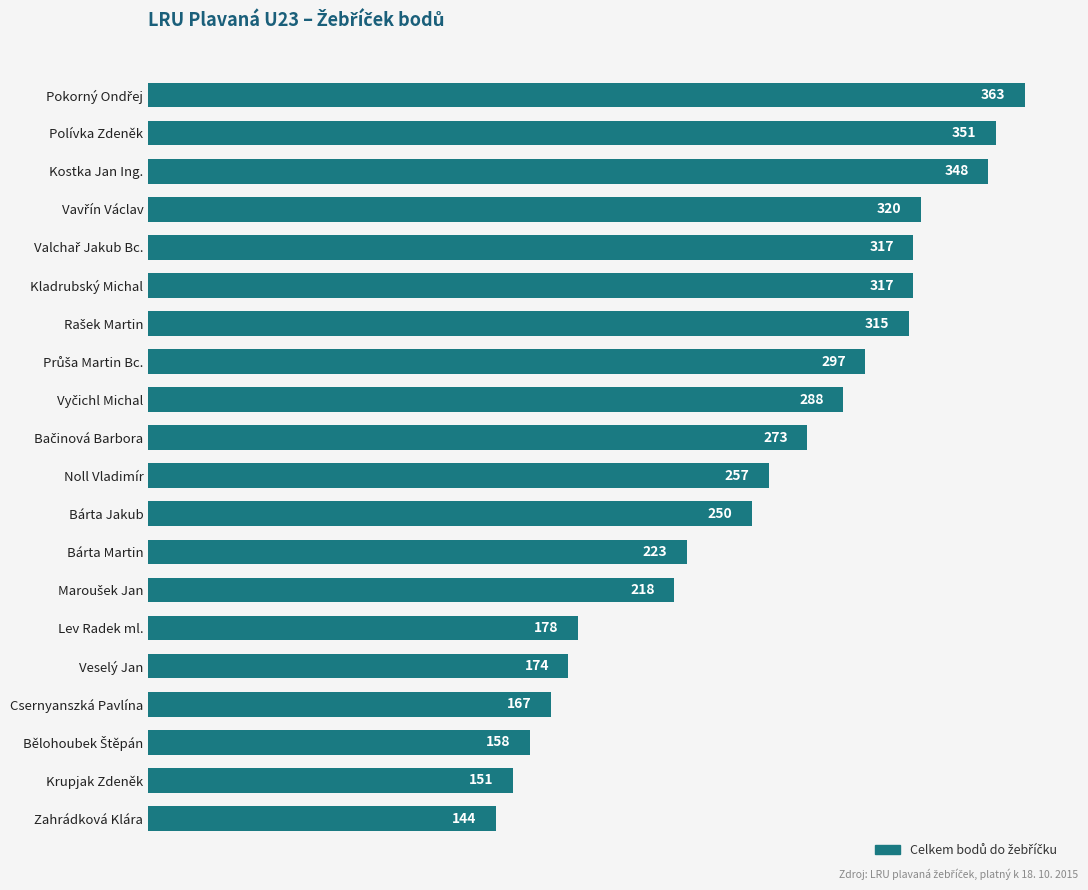

Reading bottom to top, extract all data points from this chart.

144	151	158	167	174	178	218	223	250	257	273	288	297	315	317	317	320	348	351	363